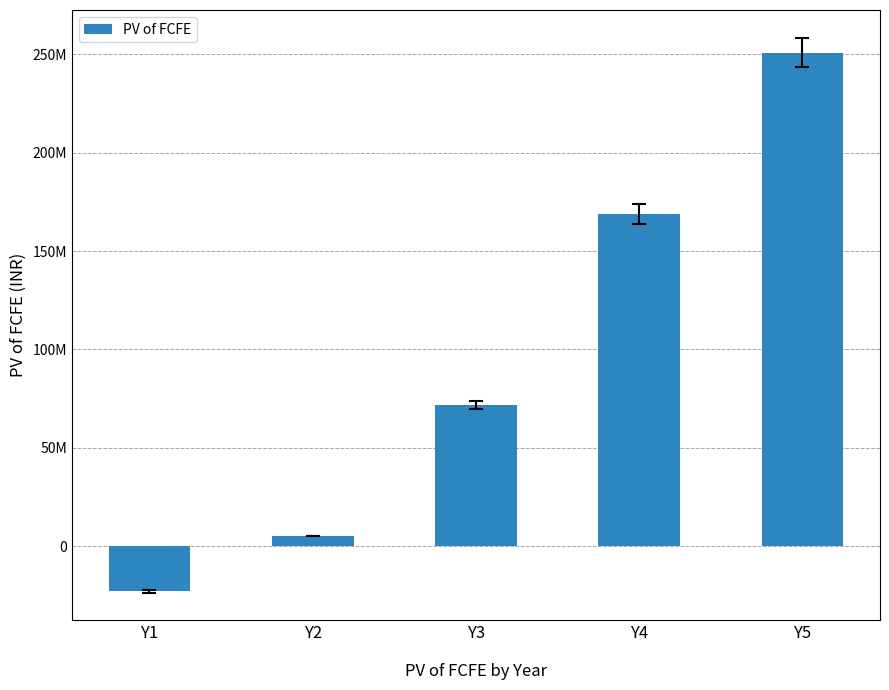

Rank the categories by value from highest to lowest.

Y5, Y4, Y3, Y2, Y1